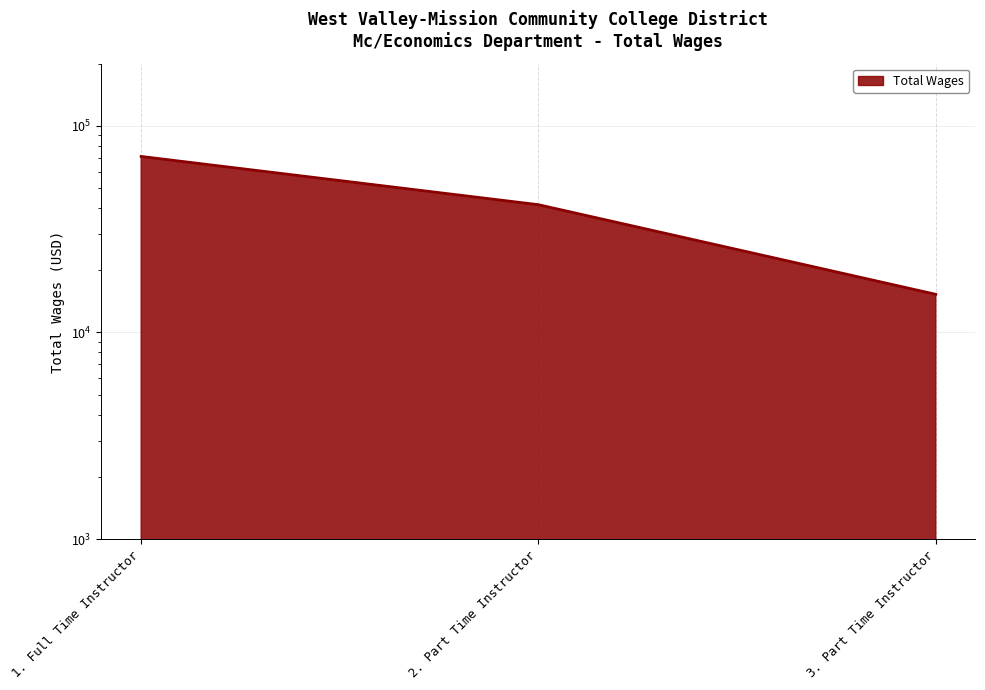

Where does the data first go above 41525?

1. Full Time Instructor